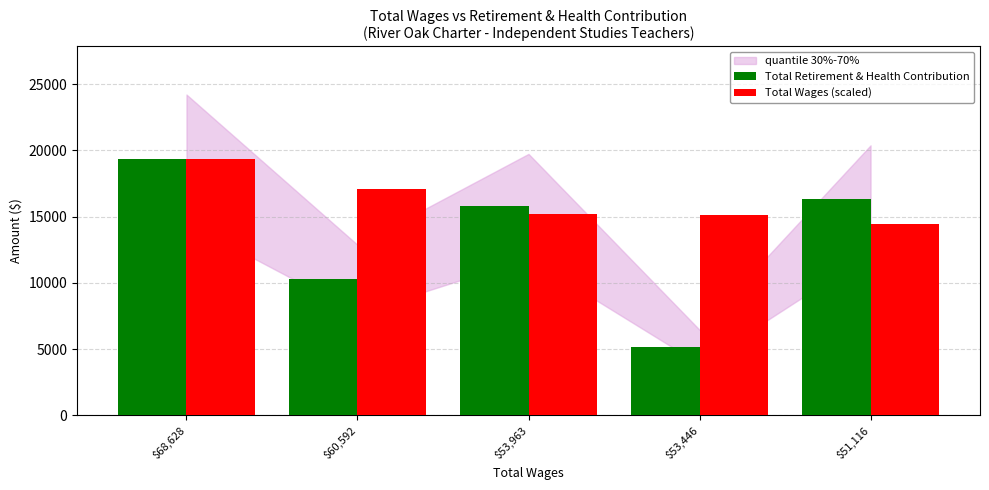

Which series has the largest range (max minus min)?

Total Retirement & Health Contribution